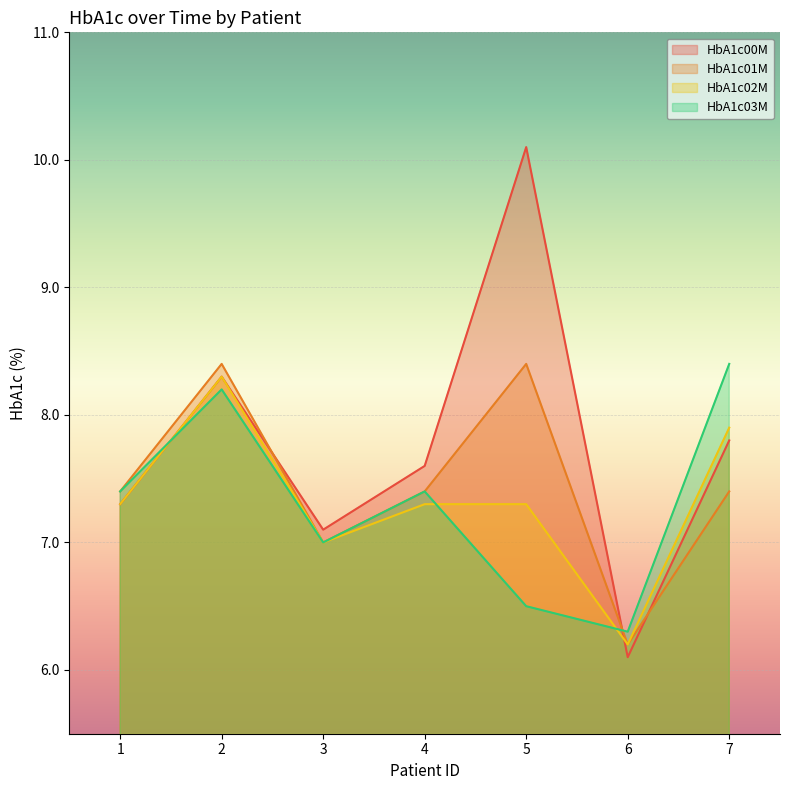

Count the number of data series in this chart.

4